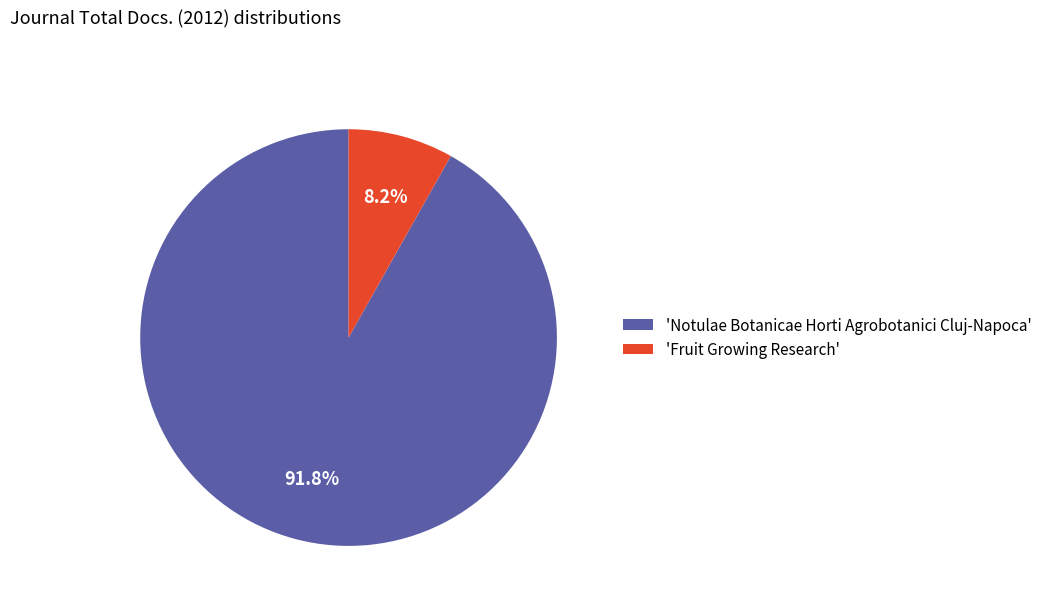

Which category has the smallest portion of the pie?

'Fruit Growing Research'